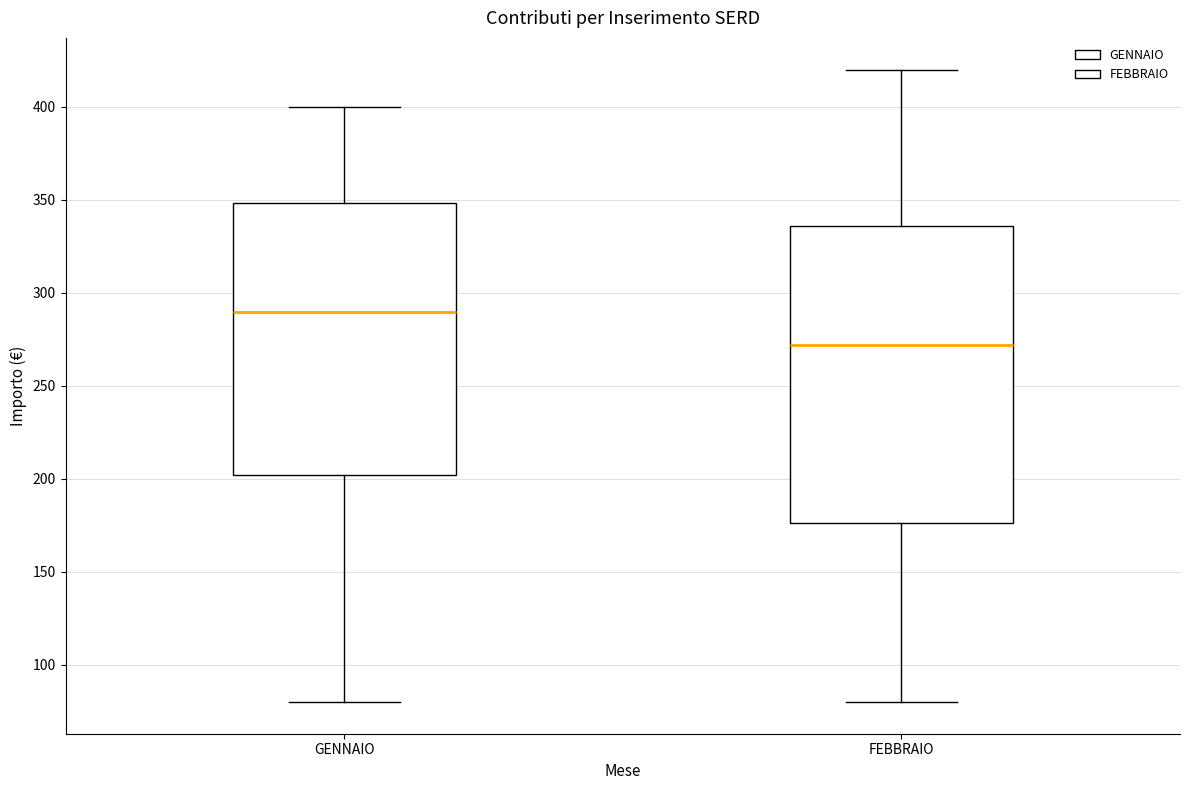

Which box's median line is the lowest?

FEBBRAIO